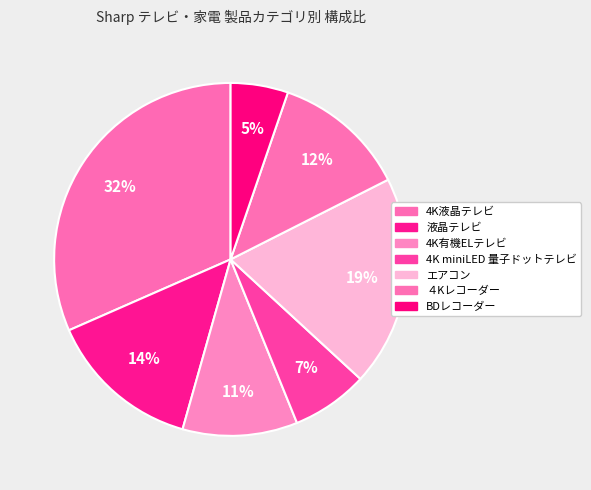

Count the number of slices in the pie.

7